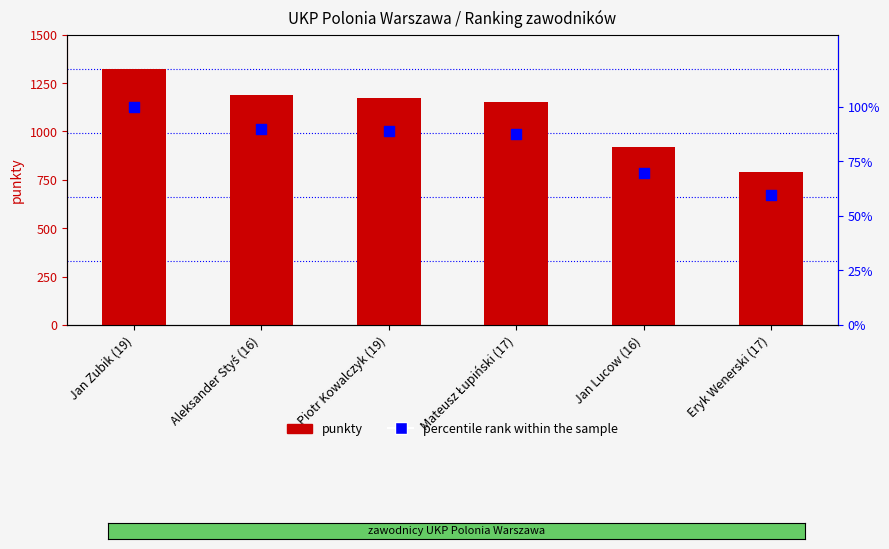

Is the value of percentile rank within the sample at Jan Zubik (19) greater than the value of punkty at Jan Lucow (16)?

No